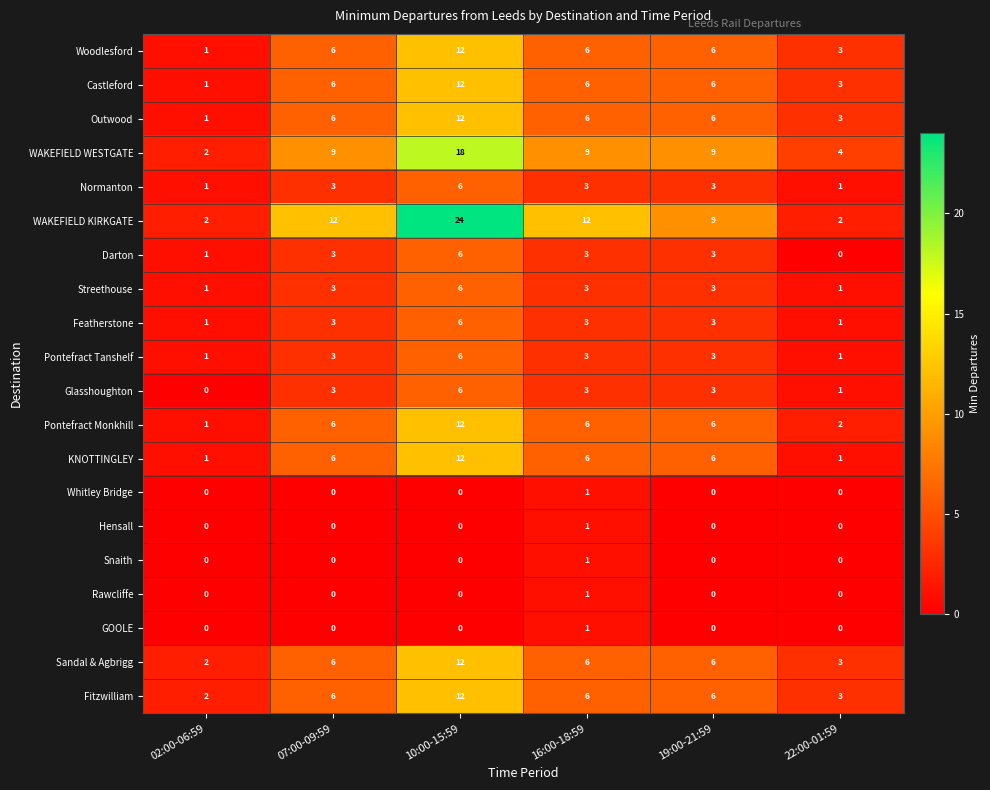

Is it true that Sandal & Agbrigg equals 6 at 07:00-09:59?

True